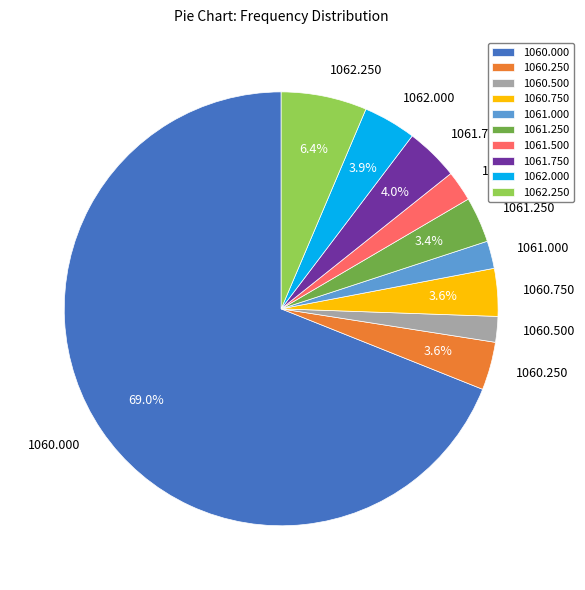

Is there a majority slice in this chart?

Yes